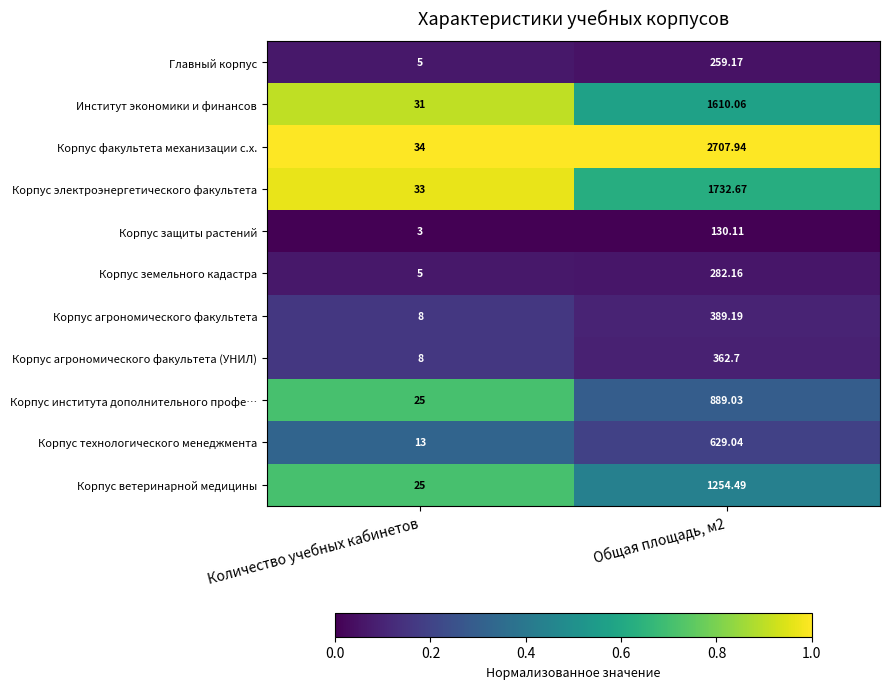

At which category does the chart reach its minimum across all series?

Количество учебных кабинетов